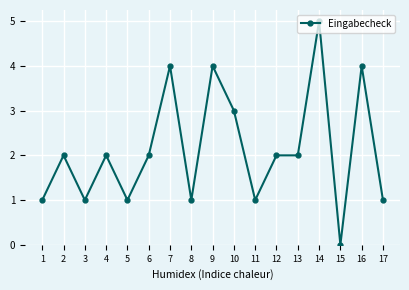

Does the chart have visible grid lines?

Yes